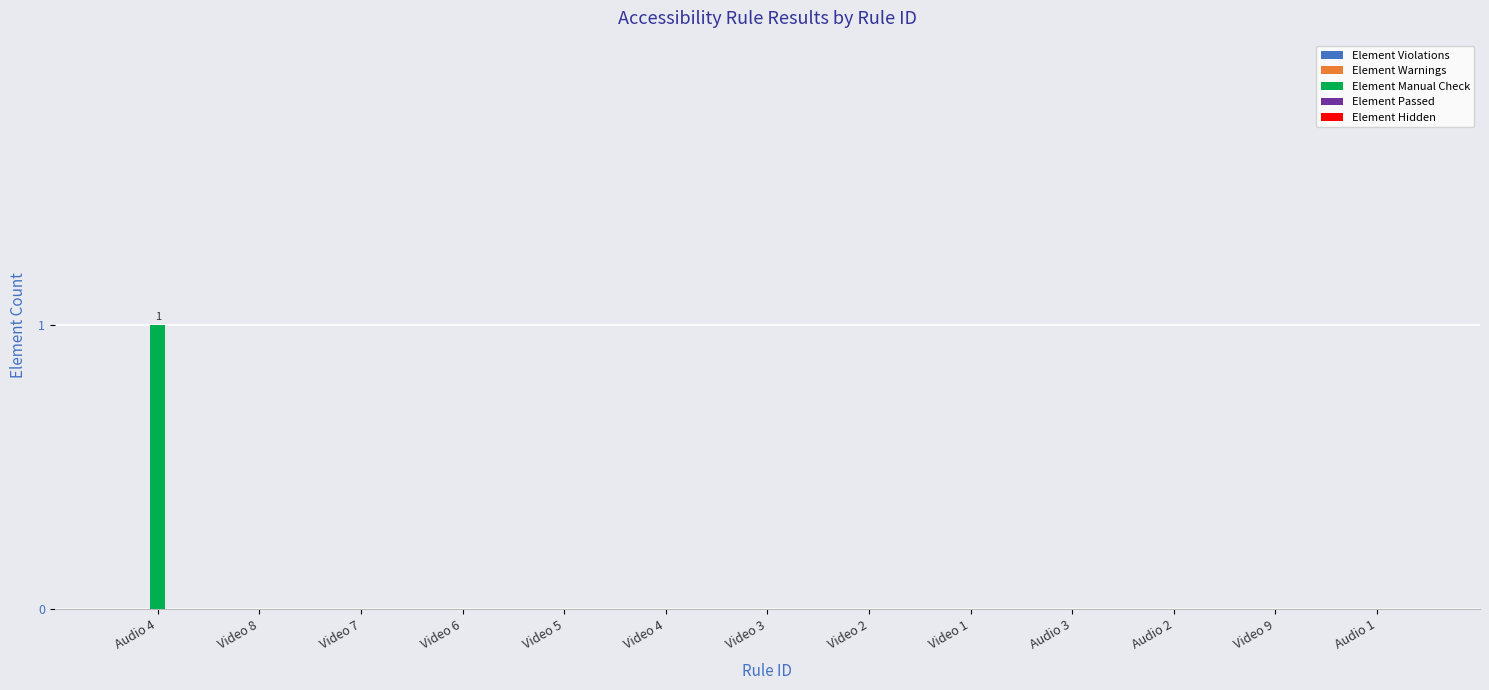

The value at Video 5 is 0. True or false?

True